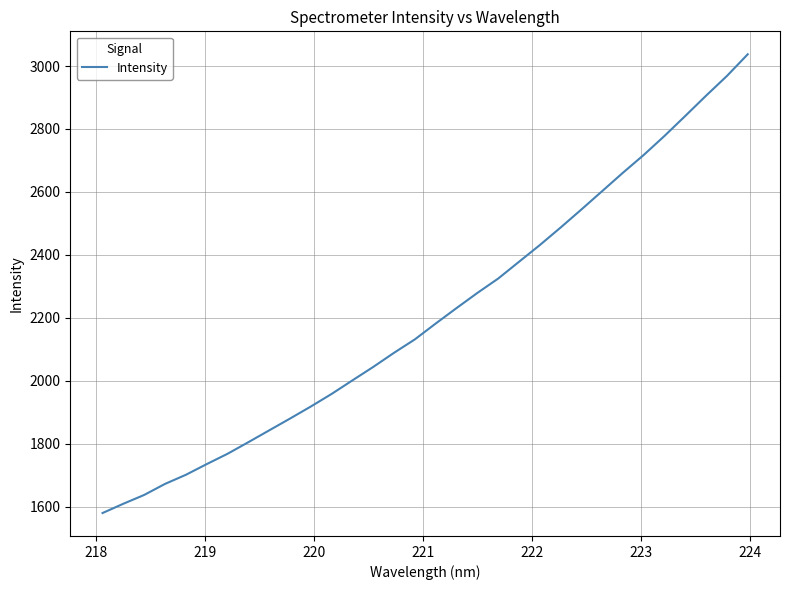

What is the difference between the maximum and minimum values?

1457.8